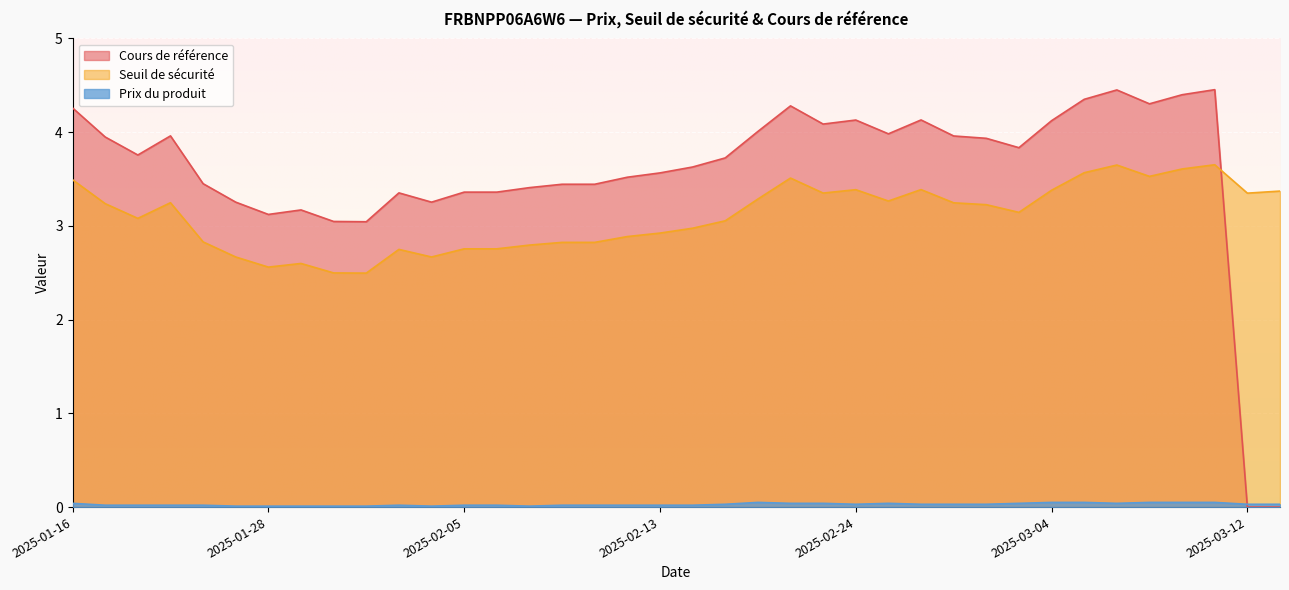

Rank the series at 2025-02-05 from highest to lowest value.

Cours de référence, Seuil de sécurité, Prix du produit